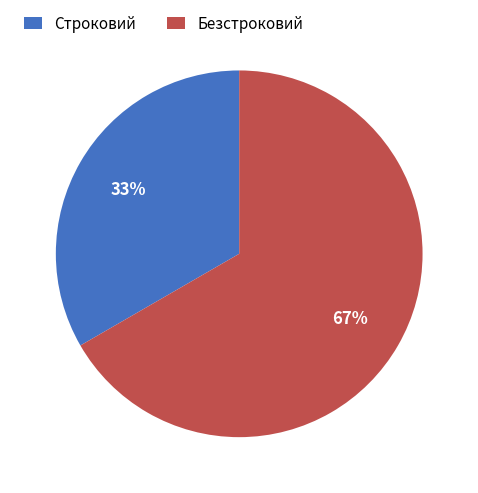

To the nearest percent, what percentage of the pie is Строковий?

33%